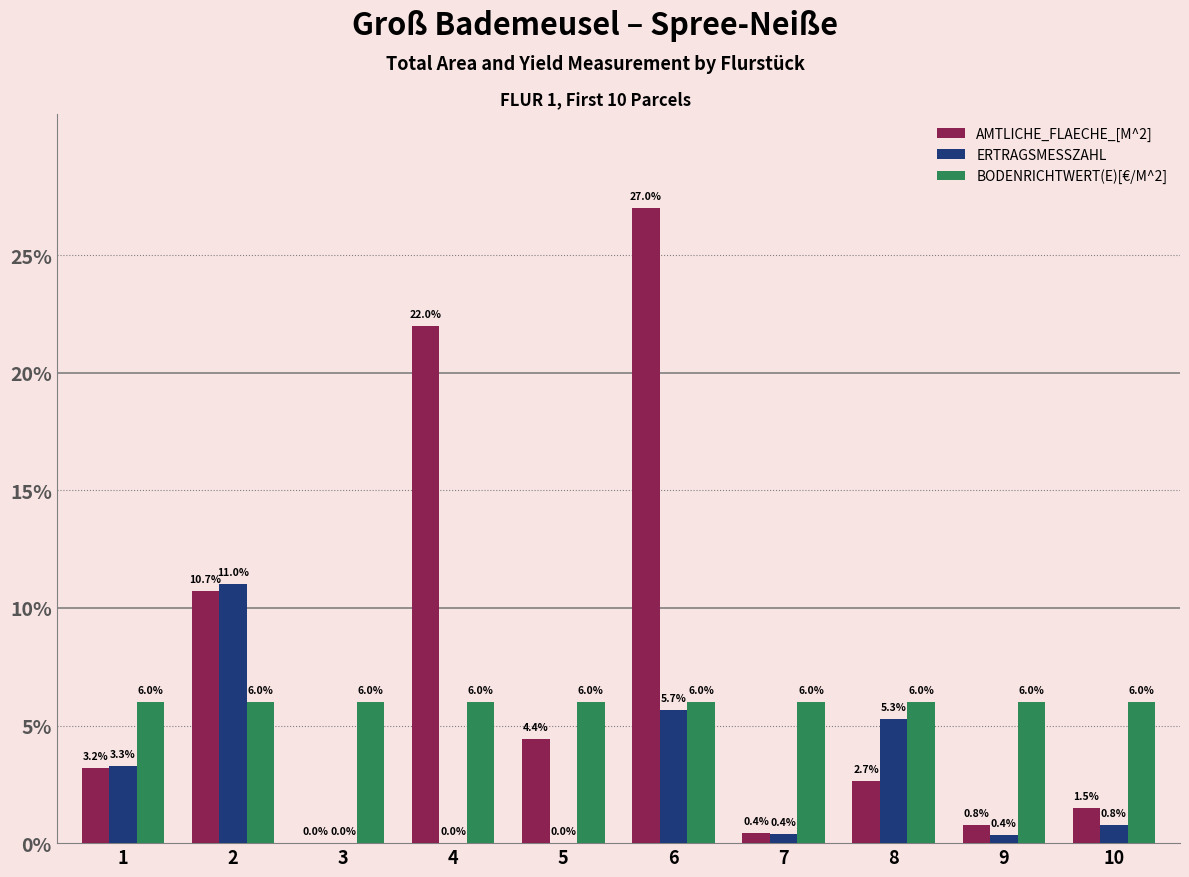

True or false: BODENRICHTWERT(E)[€/M^2] has a value of 2.6 at 10.

False